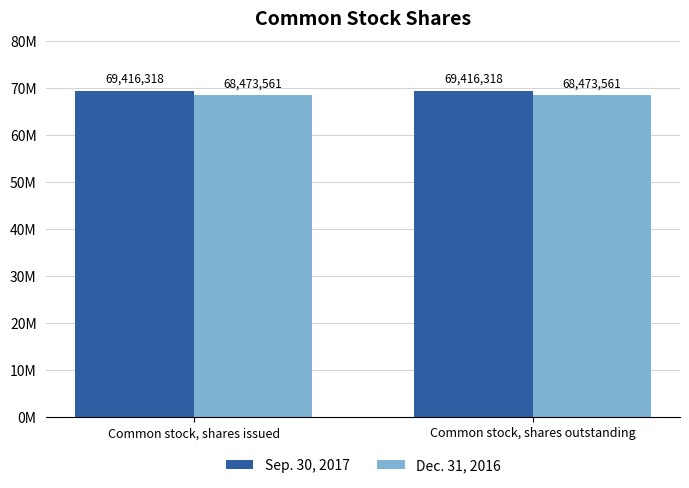

The value of Dec. 31, 2016 at Common stock, shares issued is 68473561. True or false?

True